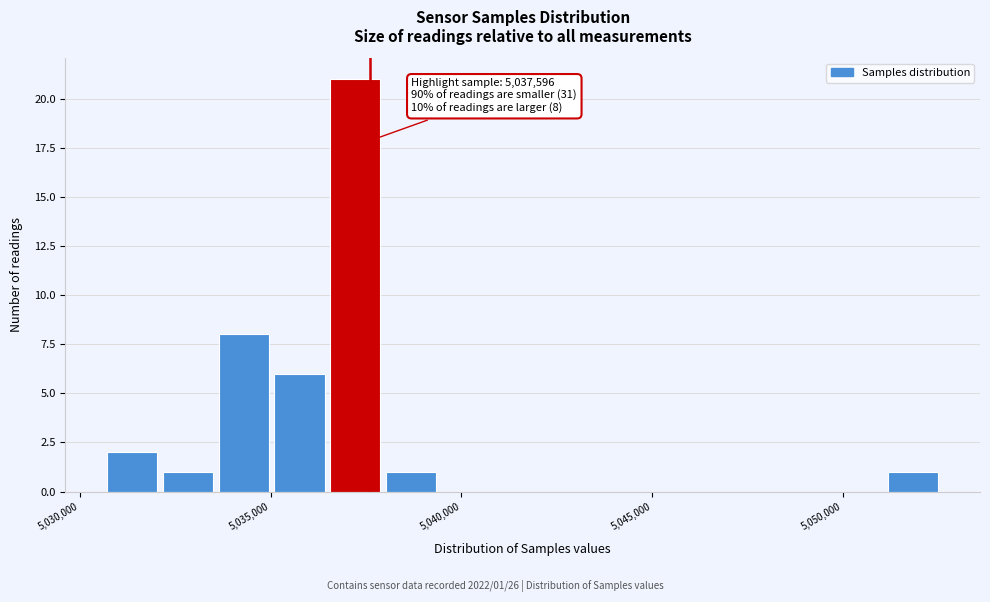

Around what value on the x-axis is the tallest bar? Give the approximate position of its centre, as read against the axis.

5037000